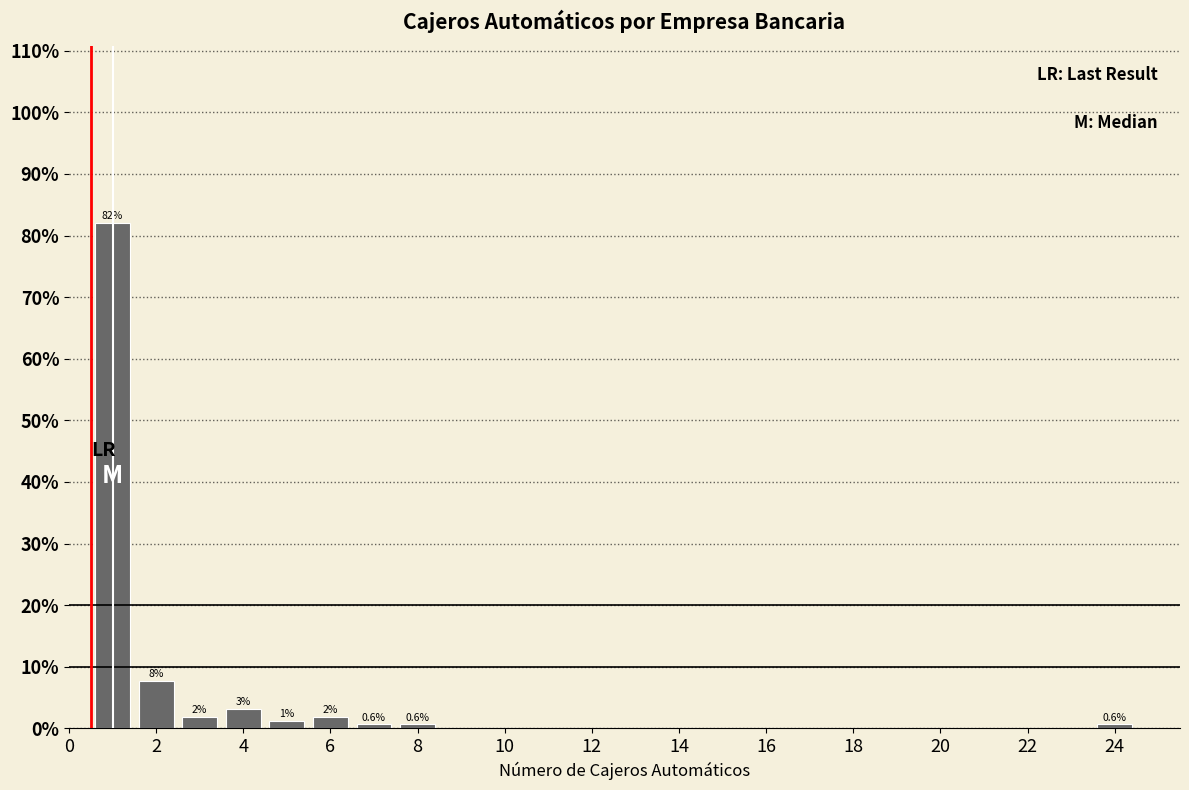

Which range on the x-axis has the tallest bar?

0.5 to 1.5